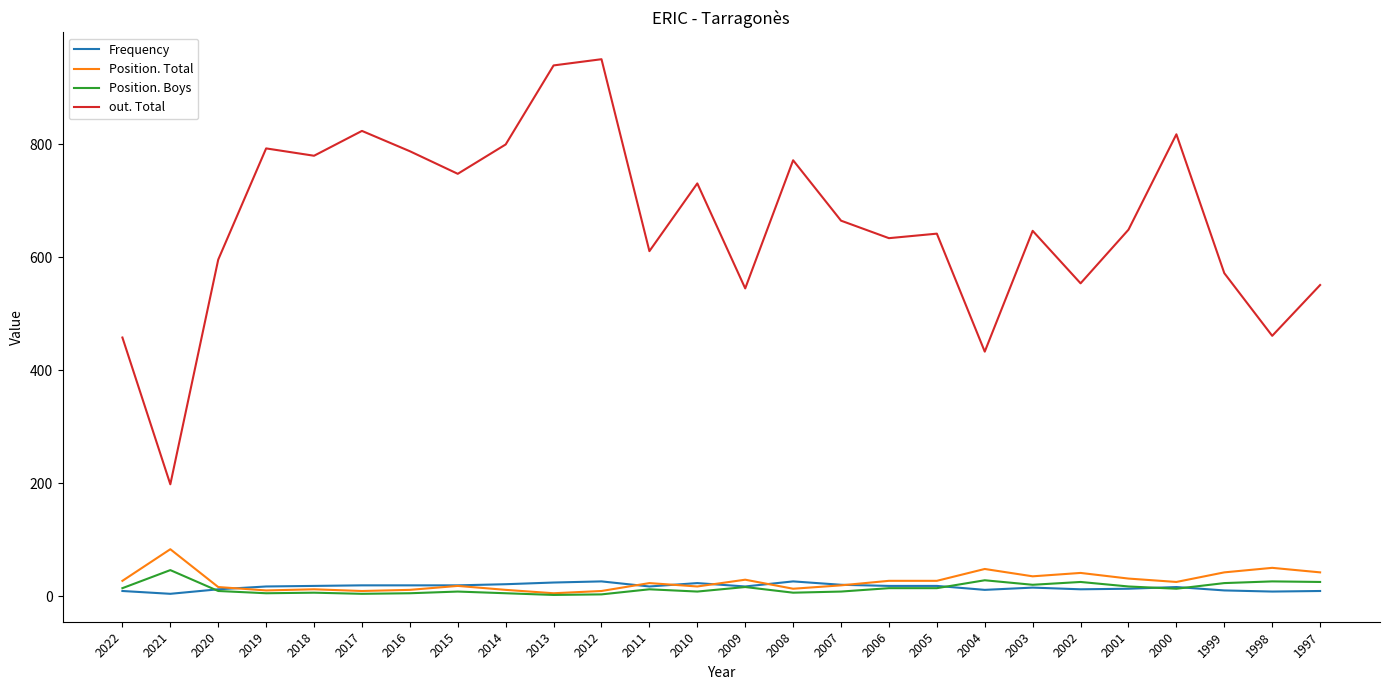

Which series has the largest total across all categories?

out. Total